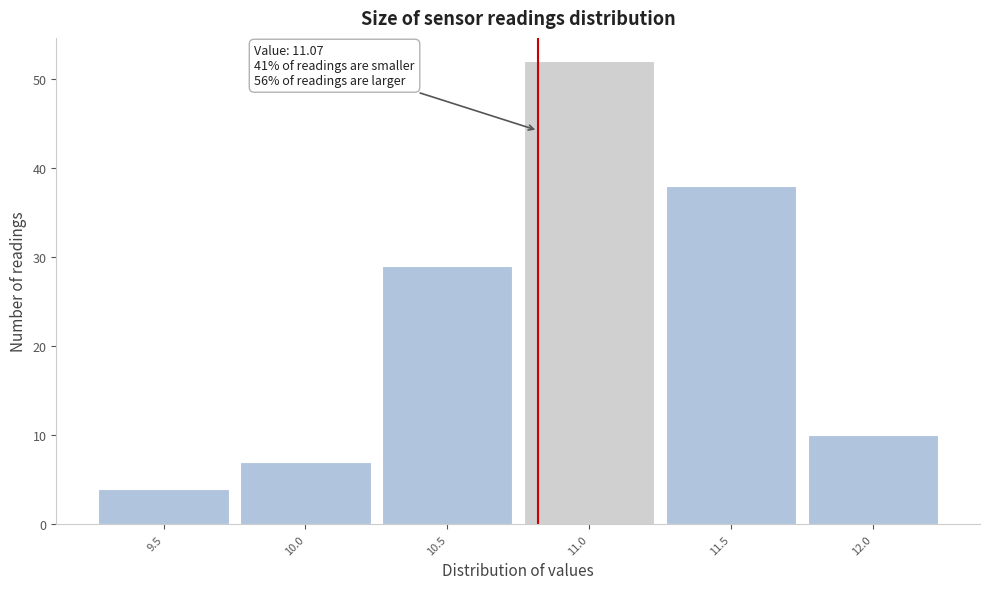

Reading right to left, what are all the values shown in this chart?

10	38	52	29	7	4